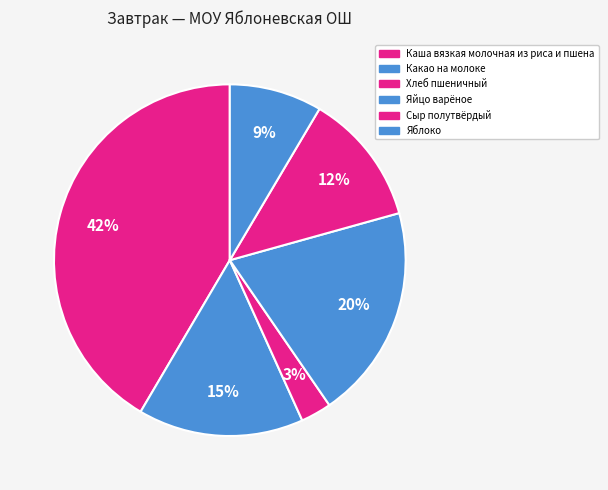

How many slices are in this pie chart?

6